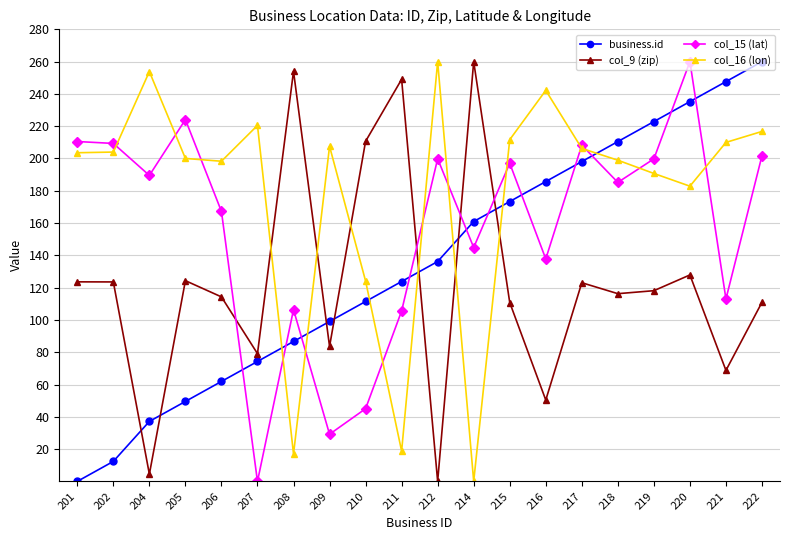

Is this an area chart (filled region under the line)?

No